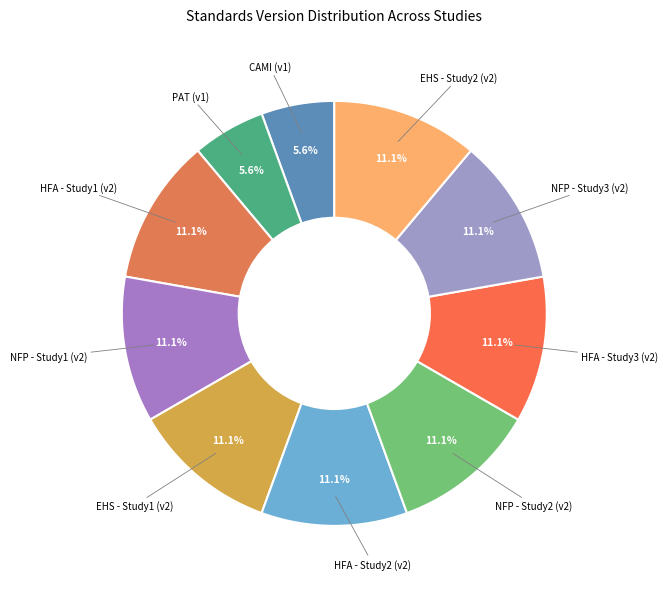

Which category has the biggest portion of the pie?

Healthy Families America (HFA) - 1